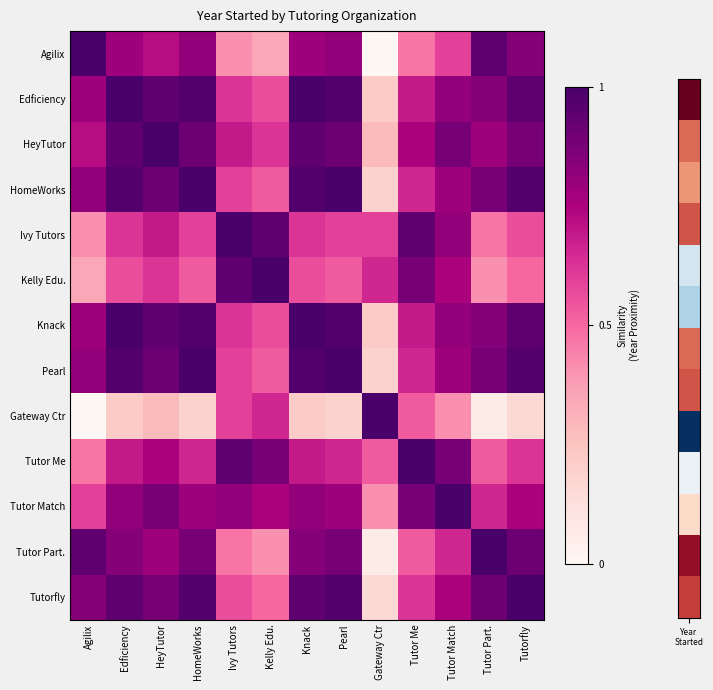

Which series changed the most between Knack and Gateway Ctr?

Agilix